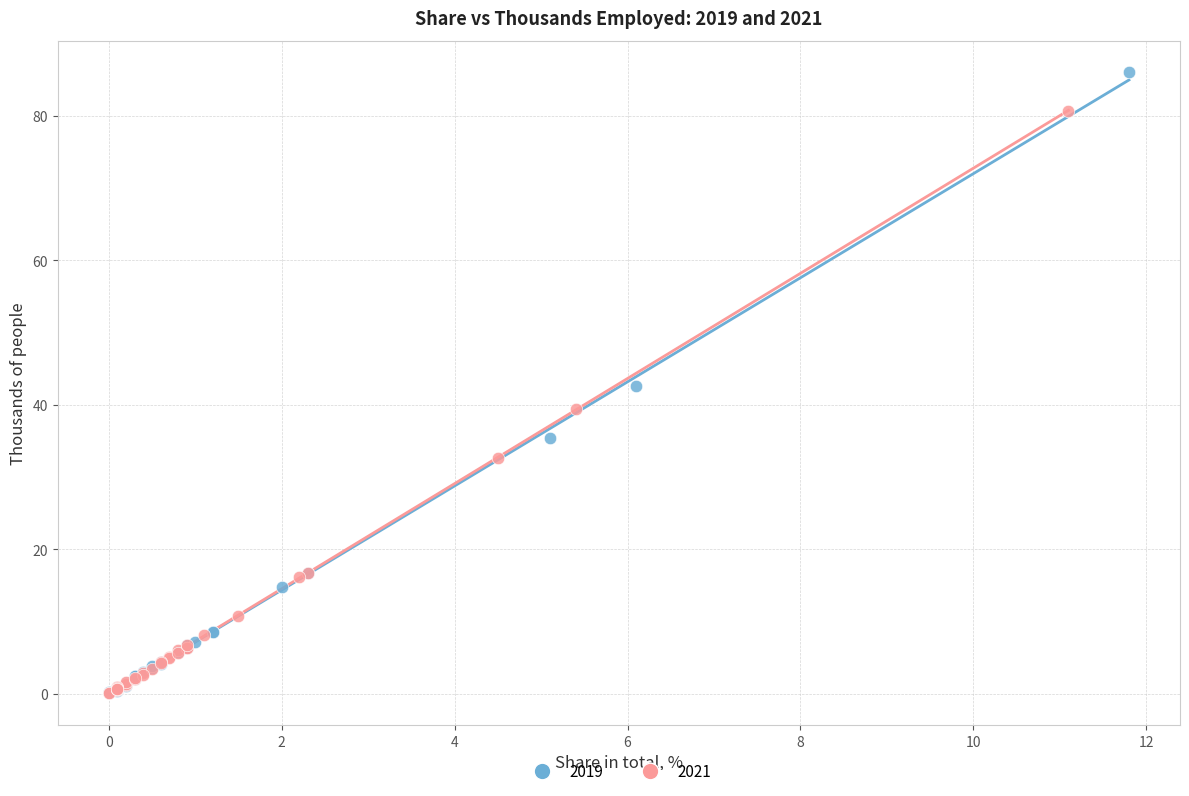

Which series reaches the maximum Y coordinate?

2019